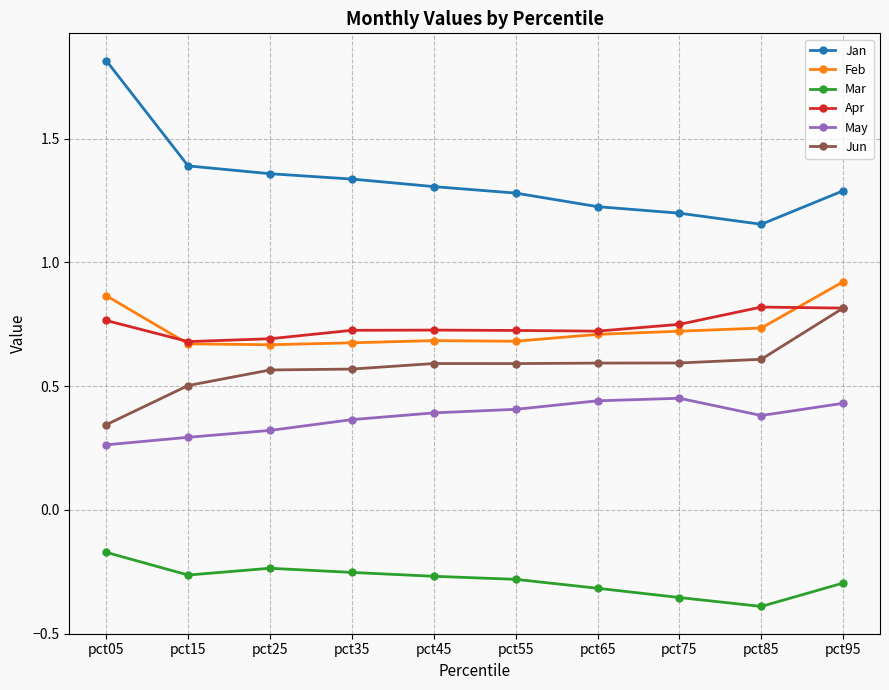

Is the value of May at pct15 greater than the value of Jan at pct25?

No